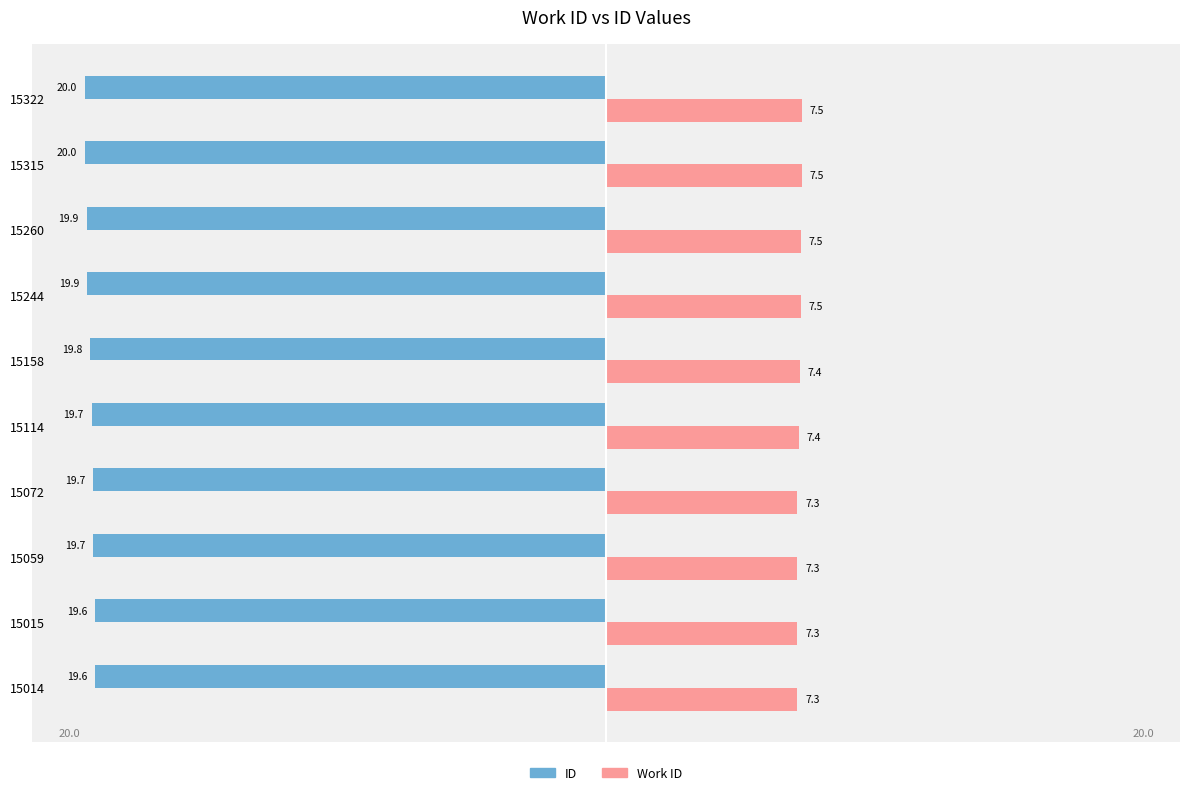

What are all the series names shown in the legend?

ID, Work ID